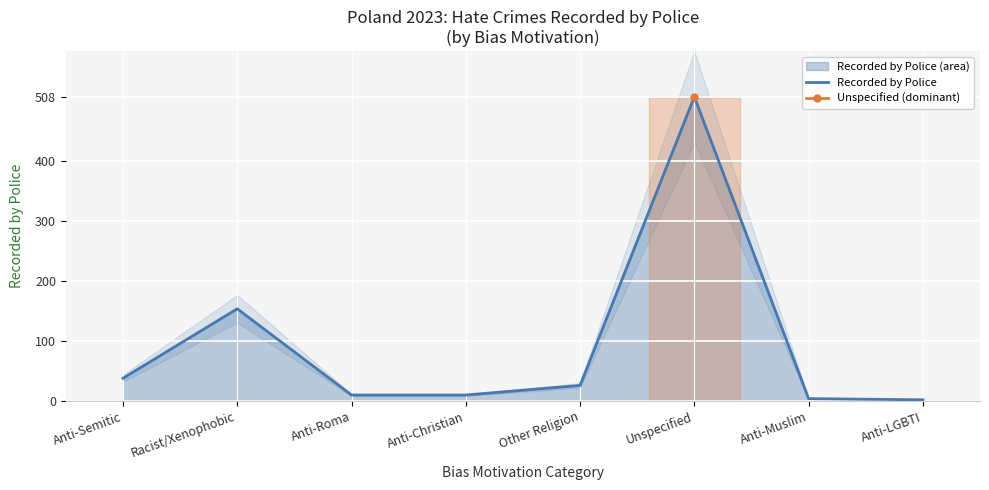

Reading left to right, what are all the values shown in this chart?

38	154	10	10	26	508	4	2